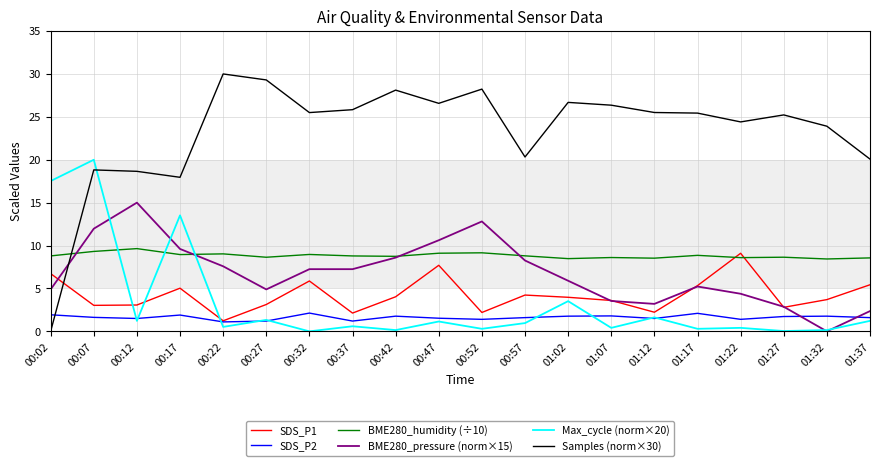

Which series has the widest spread of values?

Samples (norm×30)